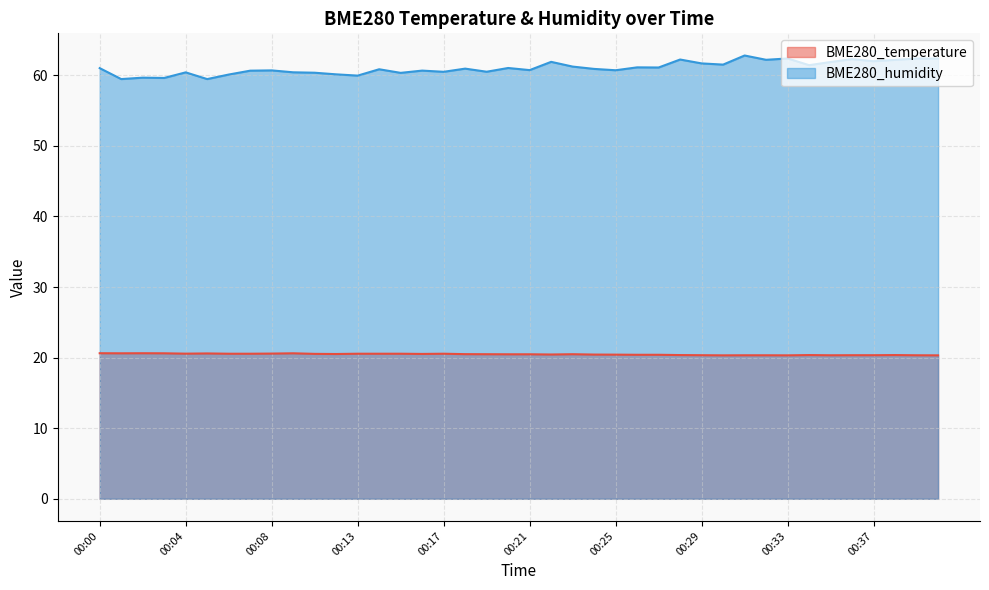

How many values in the BME280_humidity series are below 60?

5